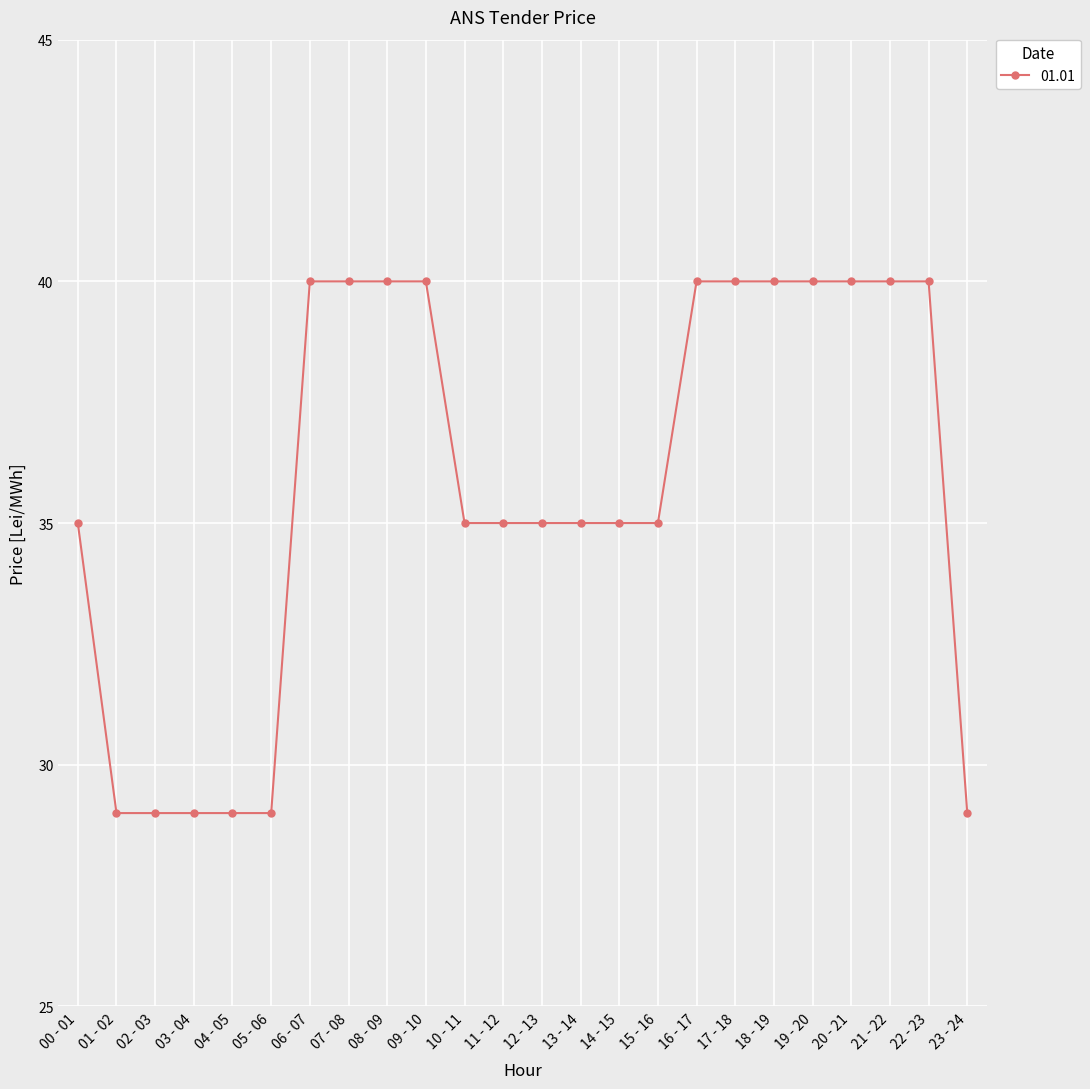

What is the change in value from 13 - 14 to 22 - 23?

+5